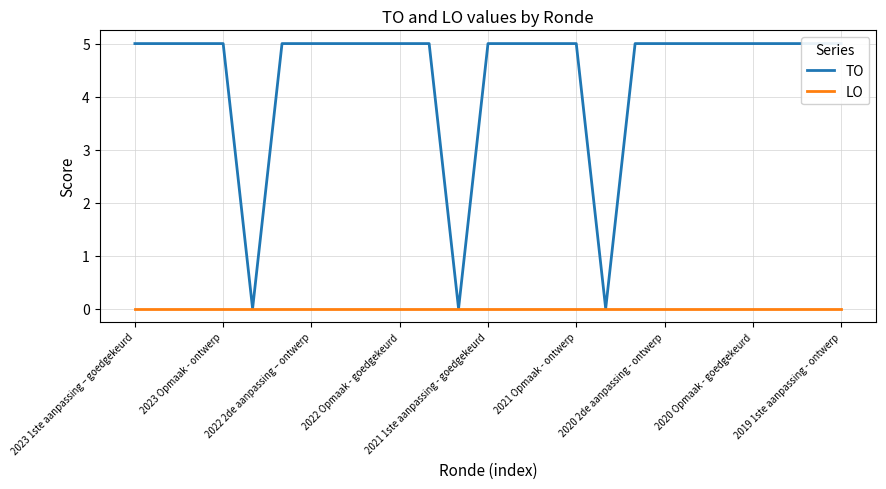

True or false: LO and TO cross at least once.

False